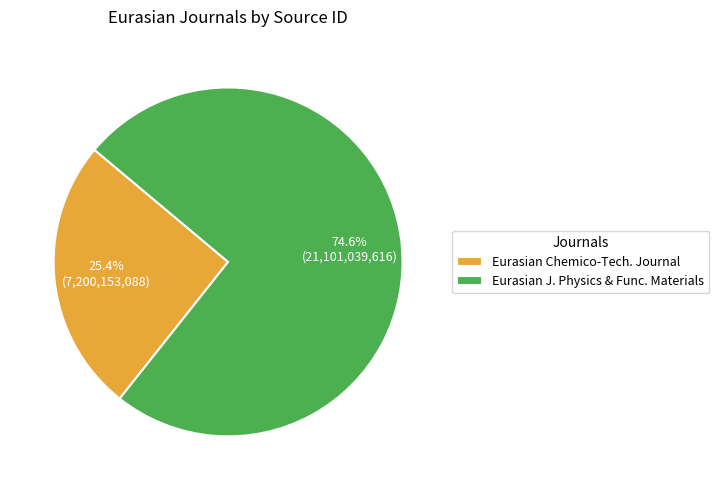

Between Eurasian Chemico-Tech. Journal and Eurasian J. Physics & Func. Materials, which is larger?

Eurasian J. Physics & Func. Materials